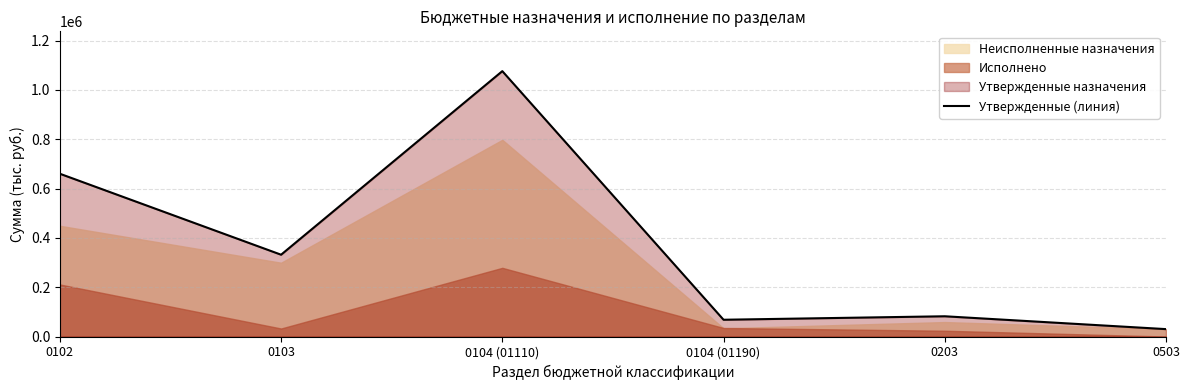

True or false: the data shows 17685 at 0503.

False